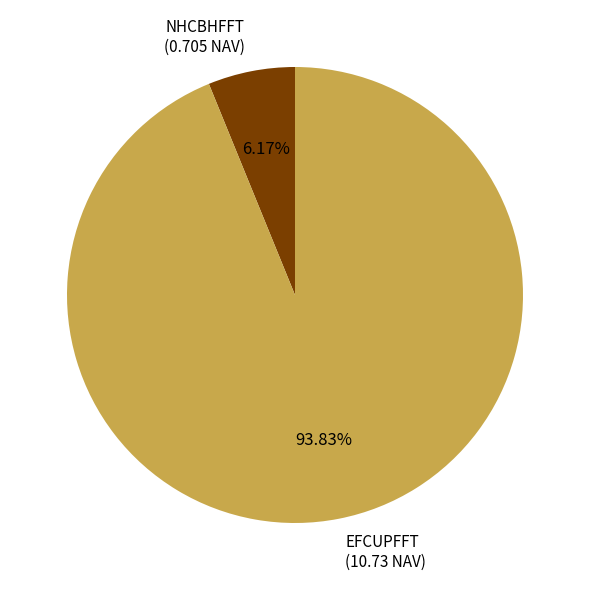

Do EFCUPFFT and NHCBHFFT together represent more than half of the pie?

Yes